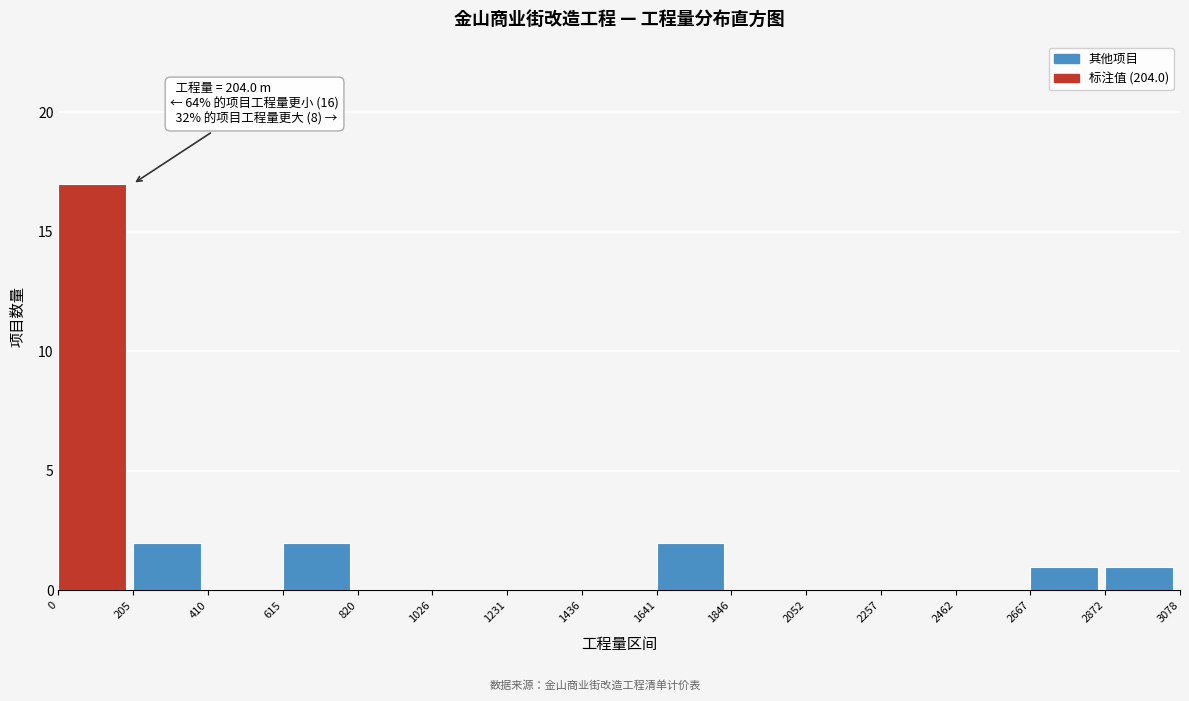

Which range on the x-axis has the tallest bar?

0 to 205